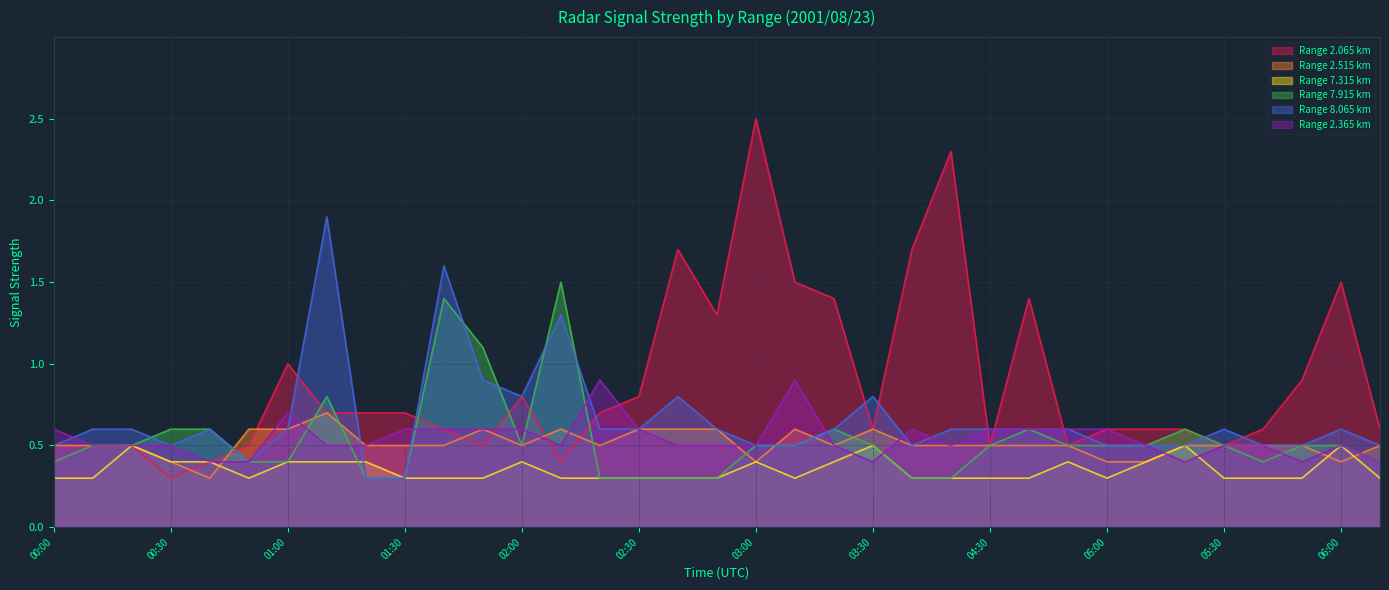

What position from the right is 04:50?

9